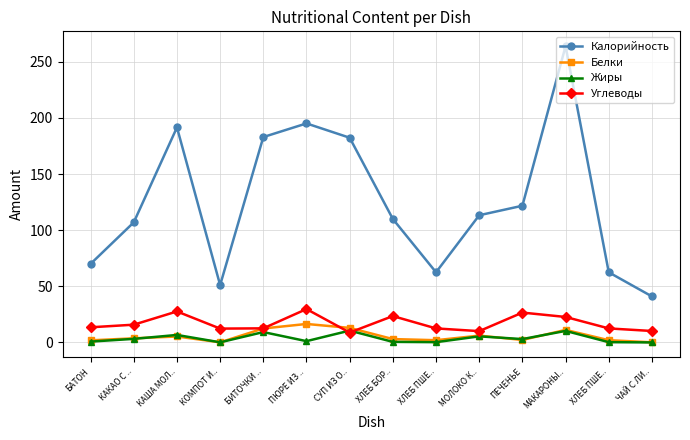

True or false: Калорийность and Жиры intersect in this chart.

False